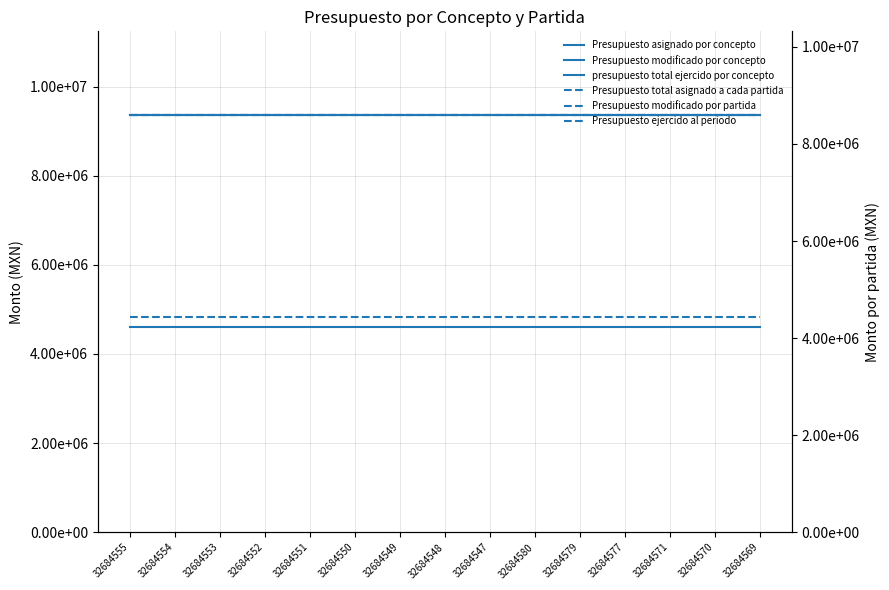

Is it true that Presupuesto modificado por concepto equals 3558097.6 at 32684580?

False